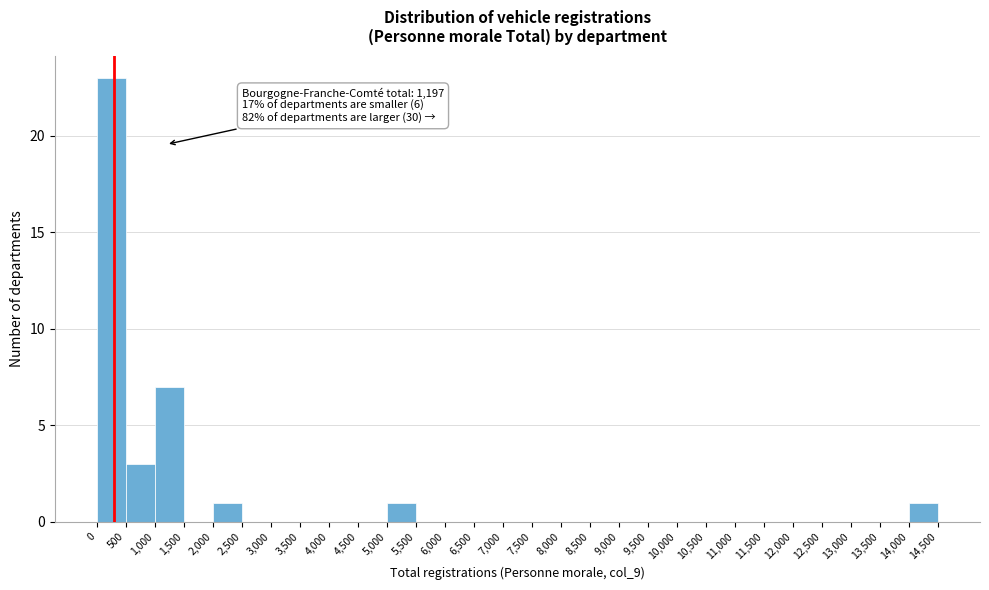

Which range on the x-axis has the tallest bar?

0 to 500